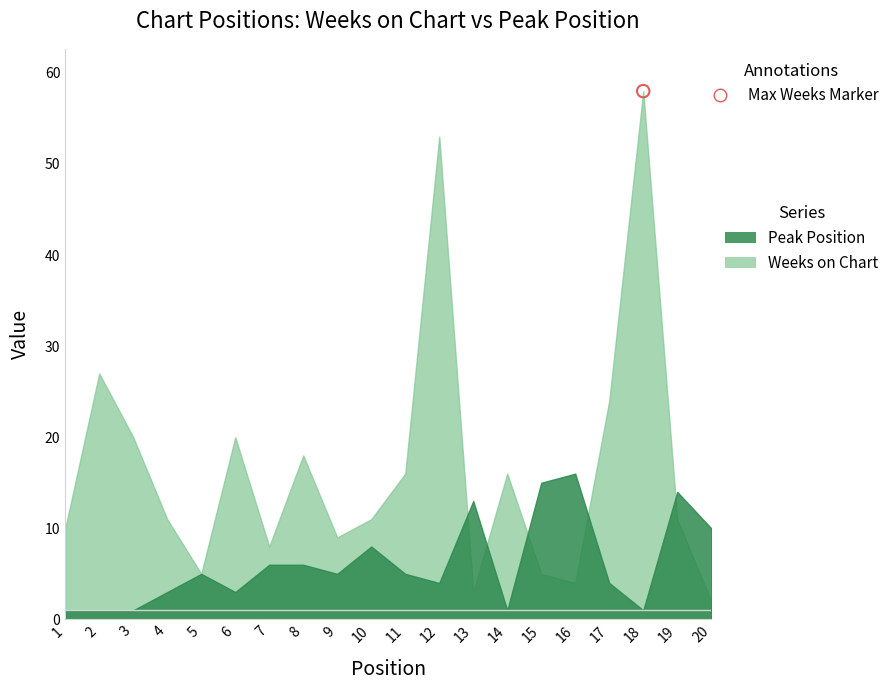

What is the total value across all series at 17?

28